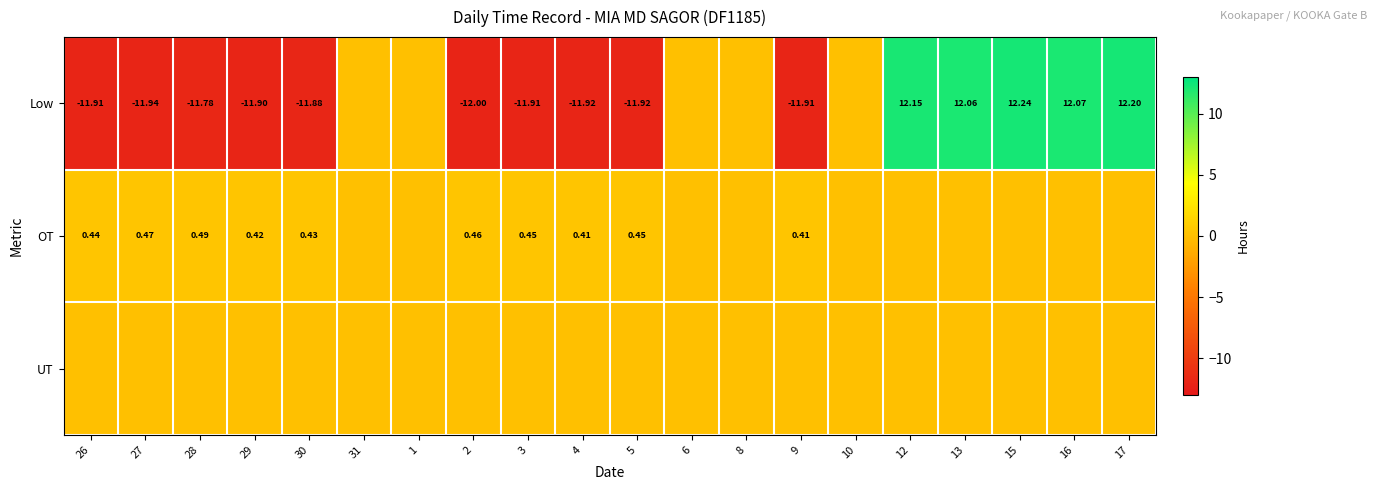

How many values in OT are above zero?

10